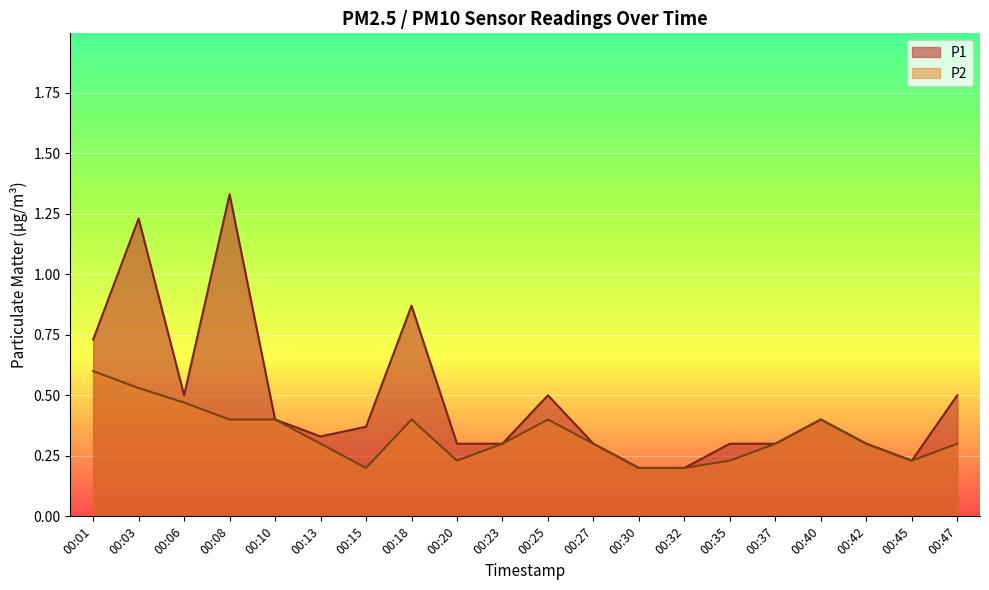

Count the P2 values in the range 0 to 1.

20